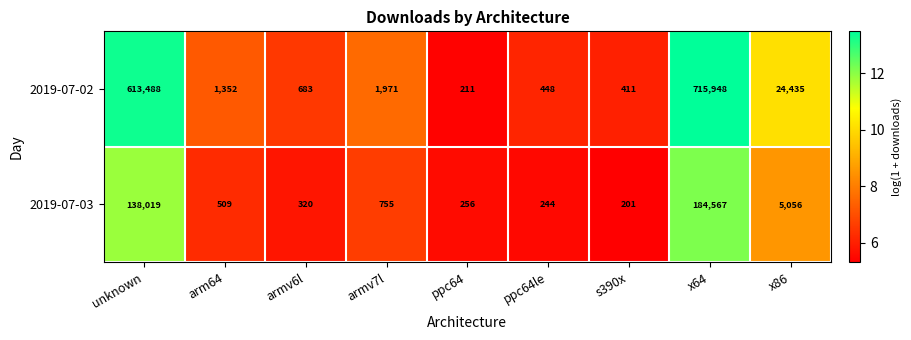

The 2019-07-03 series shows 201 at s390x. True or false?

True